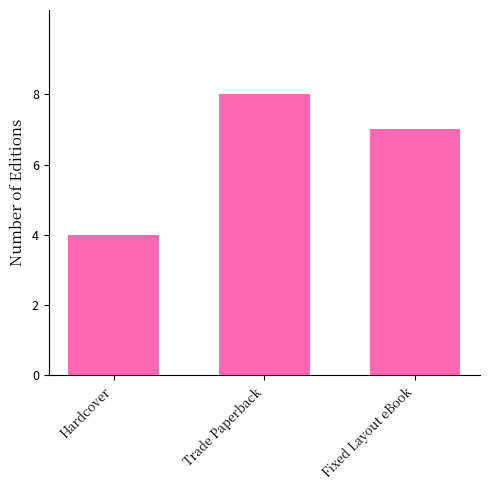

True or false: the data shows 8 at Trade Paperback.

True